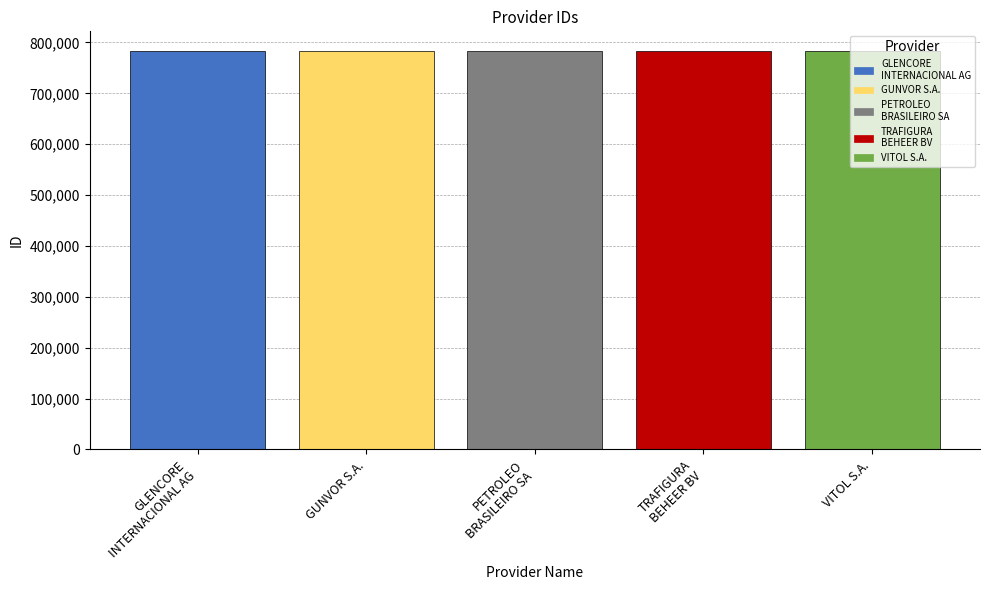

What is the minimum value shown in the chart?

782742